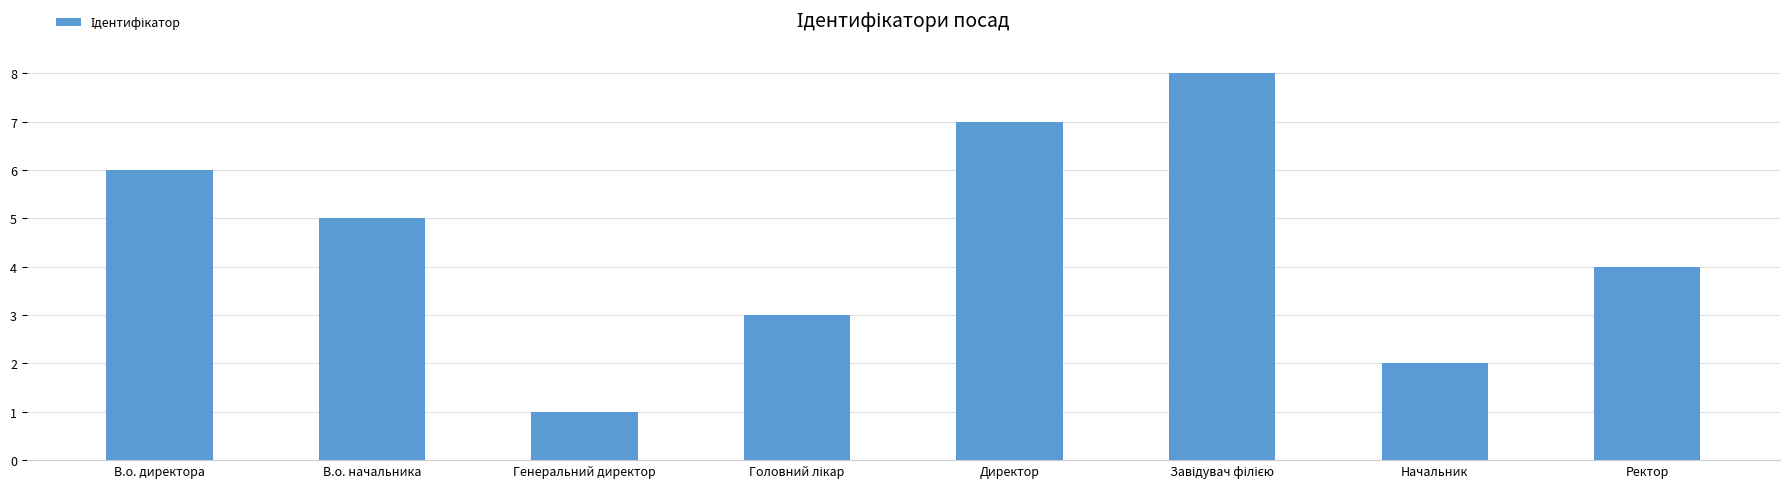

How many data points are less than 5?

4